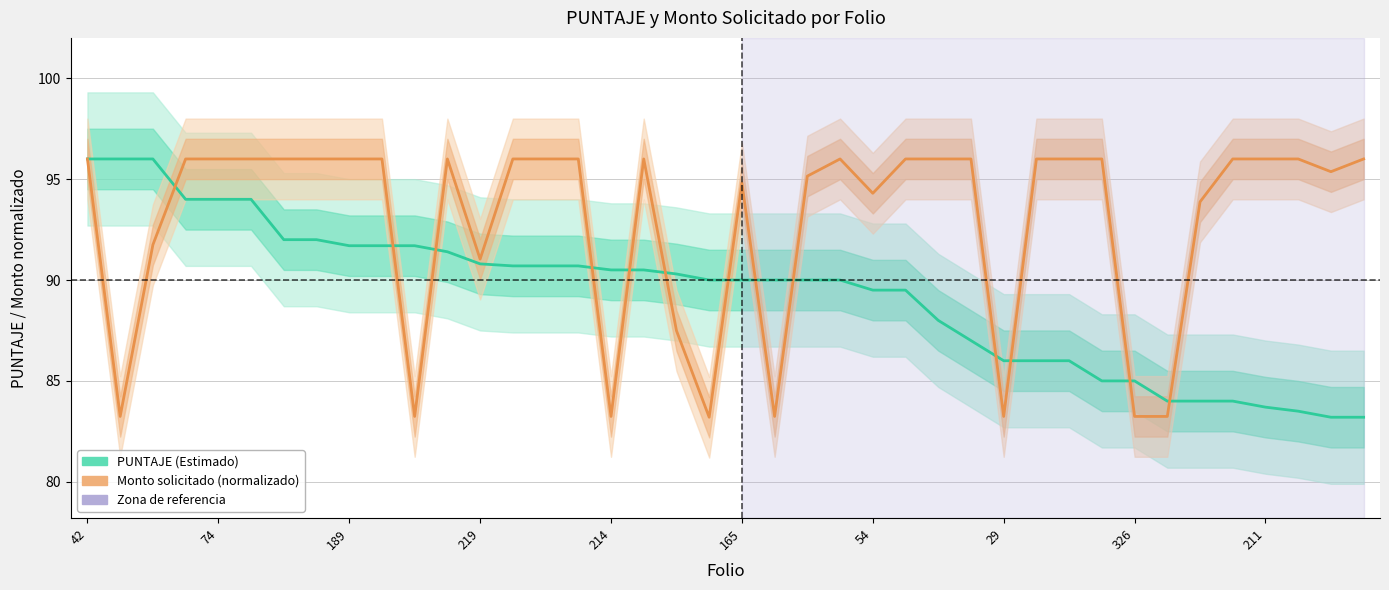

What is the spread (max minus min) of values at 29?

2.8